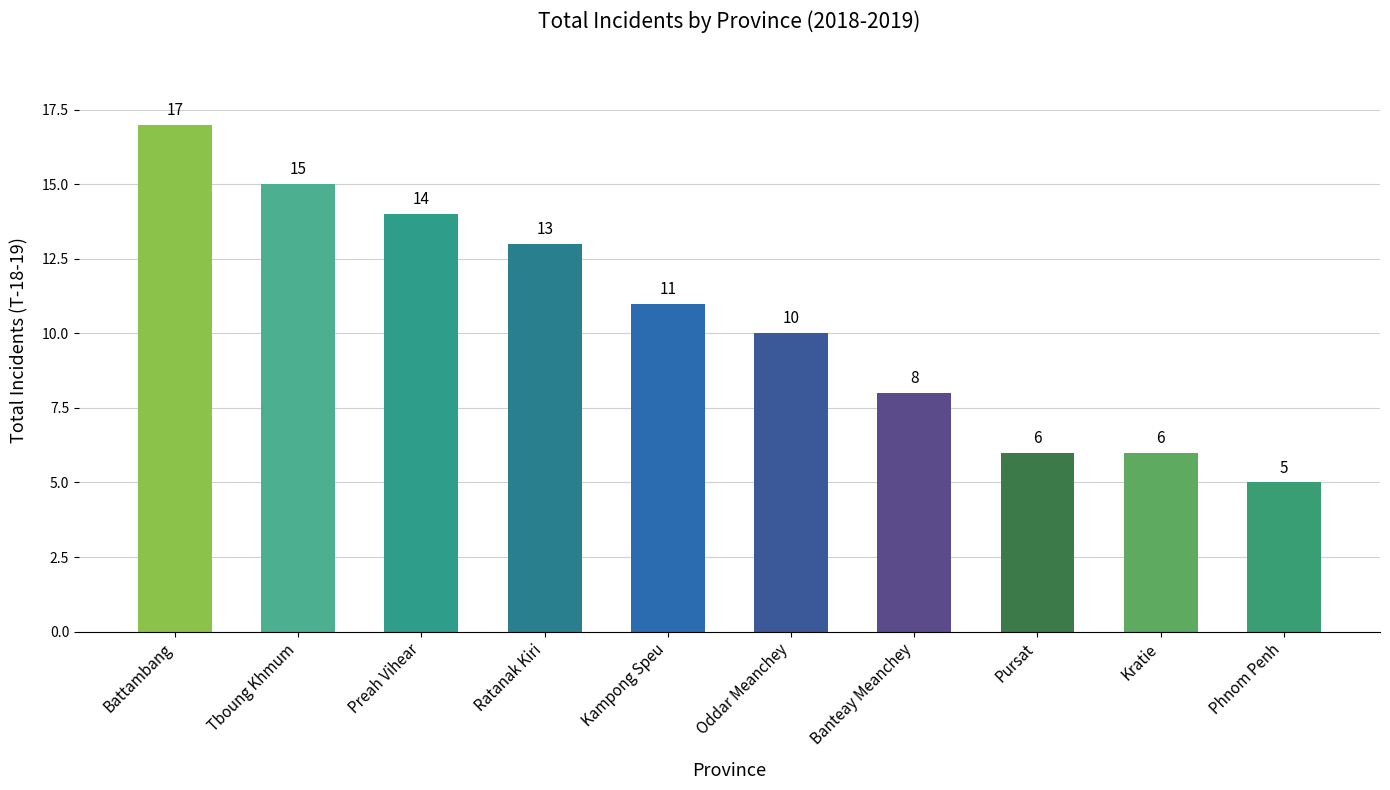

Between Kratie and Kampong Speu, which is larger?

Kampong Speu